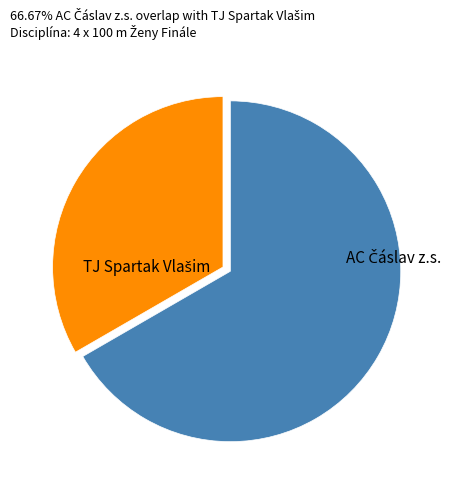

Is there any slice that represents more than half of the pie?

Yes